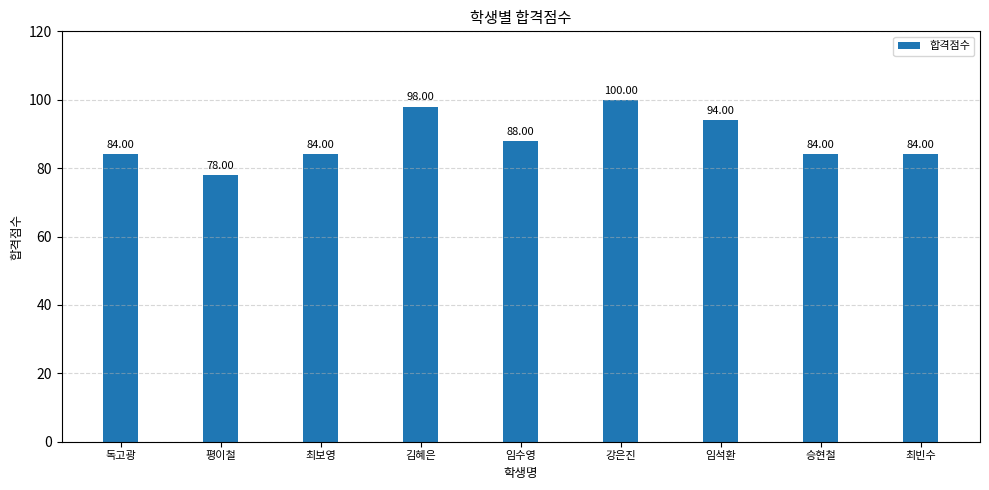

Reading right to left, what are all the values shown in this chart?

84	84	94	100	88	98	84	78	84